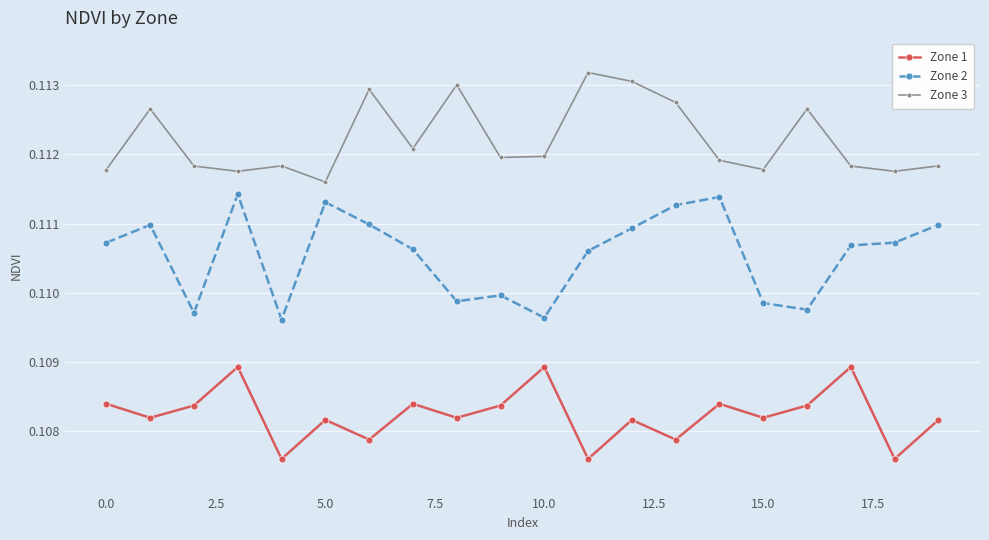

List the series in order of their overall mean, highest first.

Zone 3, Zone 2, Zone 1